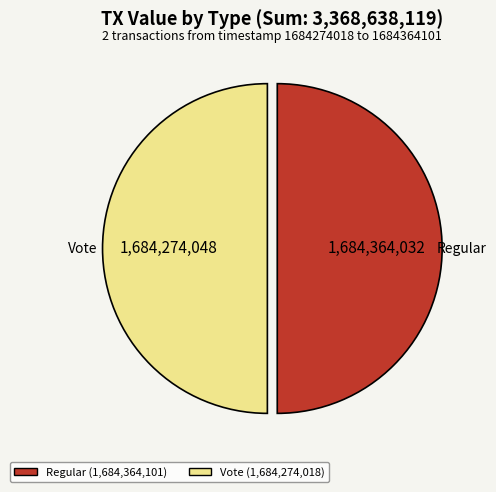

The Vote (1,684,274,018) slice represents 50% of the pie. True or false?

True